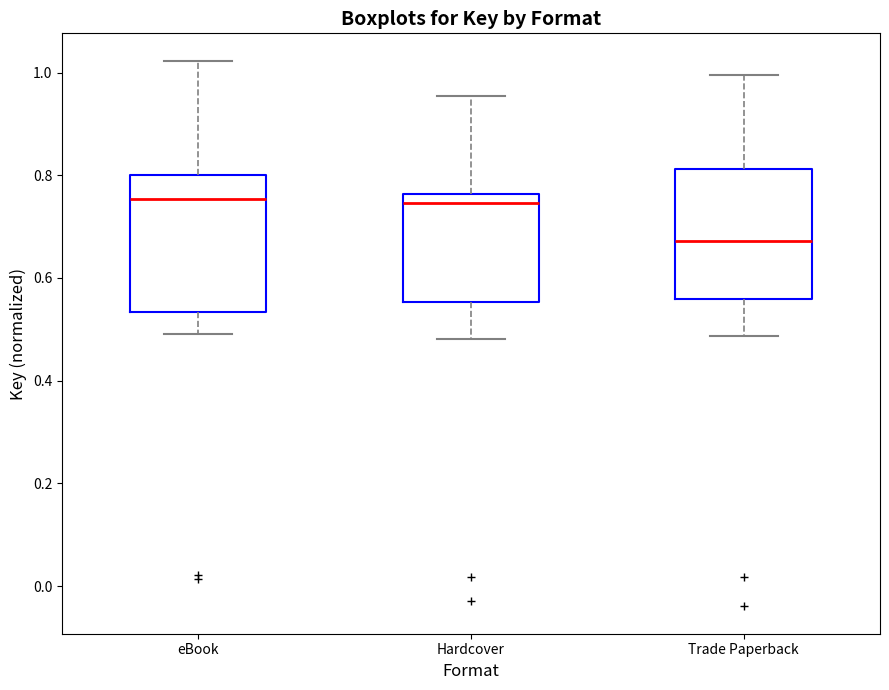

Reading left to right, transcribe this box plot: for each box, give where its median line is, the range the box spans, and where its two whiskers end, as read against the y-axis. The values are not printed on the chart, so give them approximately, as read against the axis.

eBook: median 0.76, box 0.54 to 0.80, whiskers 0.50 to 1.02
Hardcover: median 0.74, box 0.56 to 0.76, whiskers 0.48 to 0.96
Trade Paperback: median 0.68, box 0.56 to 0.82, whiskers 0.48 to 1.00